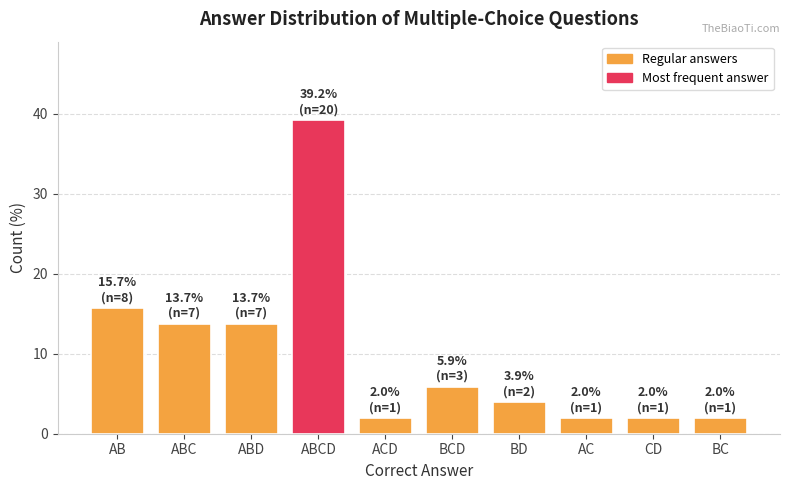

Reading left to right, list all the values displayed in this chart.

AB=15.7	ABC=13.7	ABD=13.7	ABCD=39.2	ACD=2.0	BCD=5.9	BD=3.9	AC=2.0	CD=2.0	BC=2.0